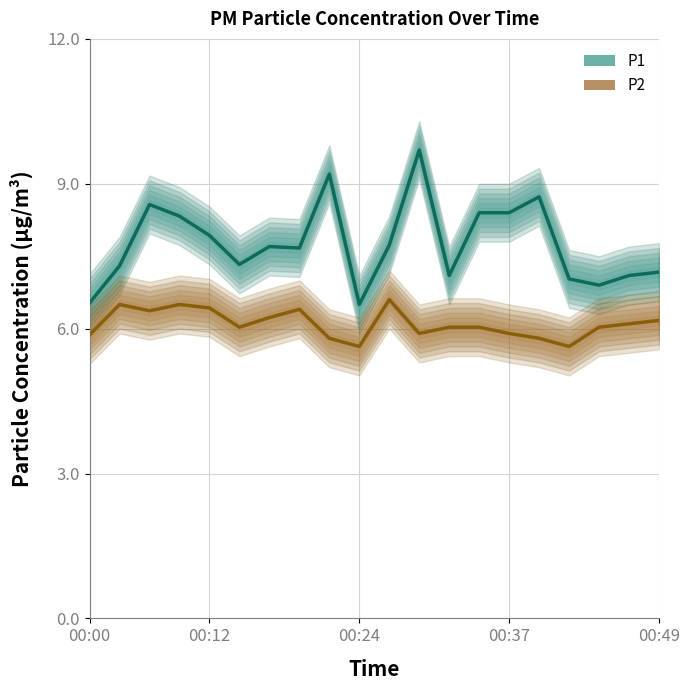

What is the highest value of the P1 center series?

9.7